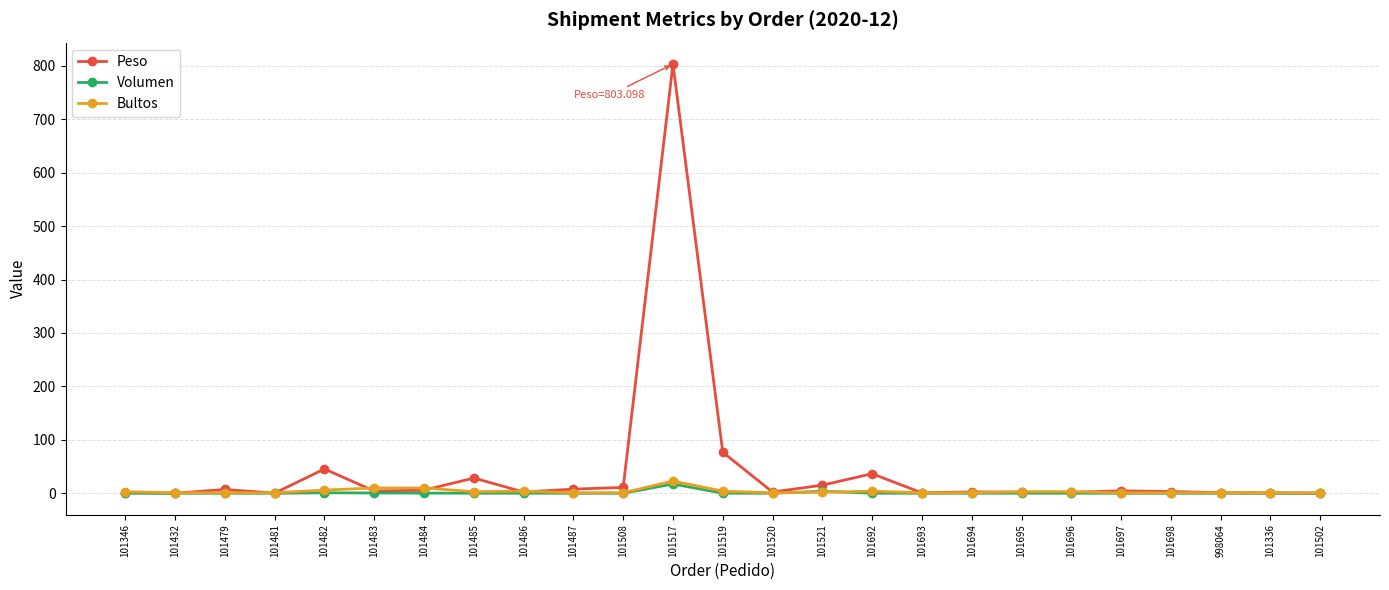

Is this an area chart (filled region under the line)?

No